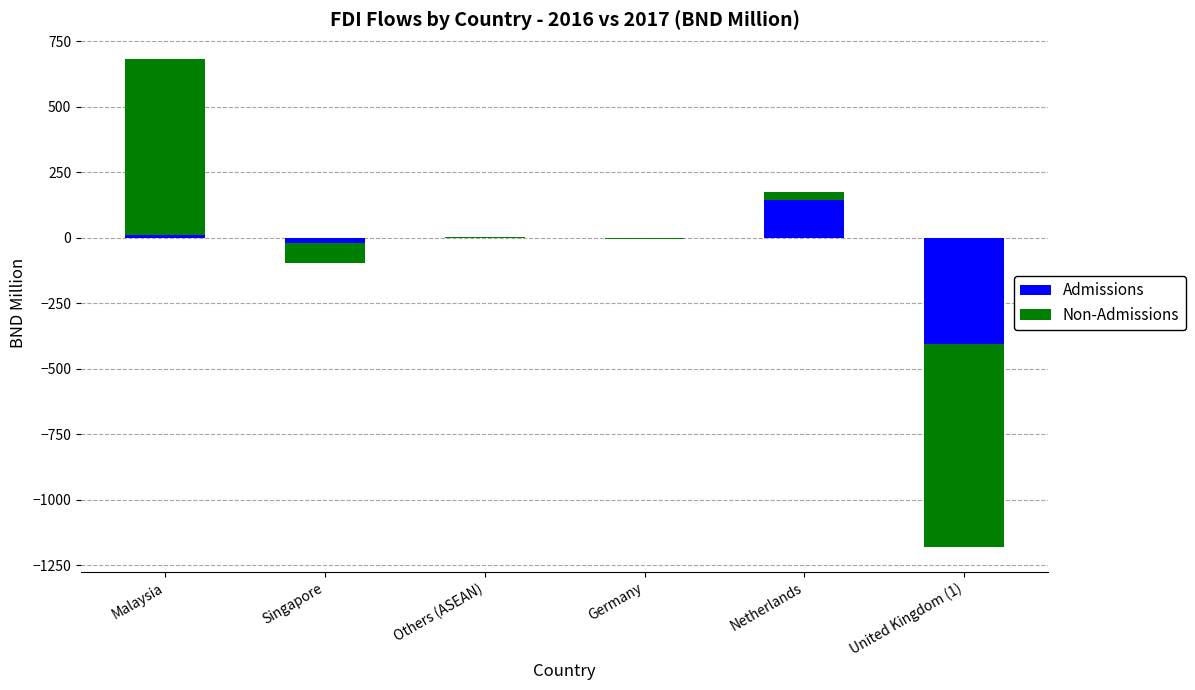

How many bars are there in each group?

2